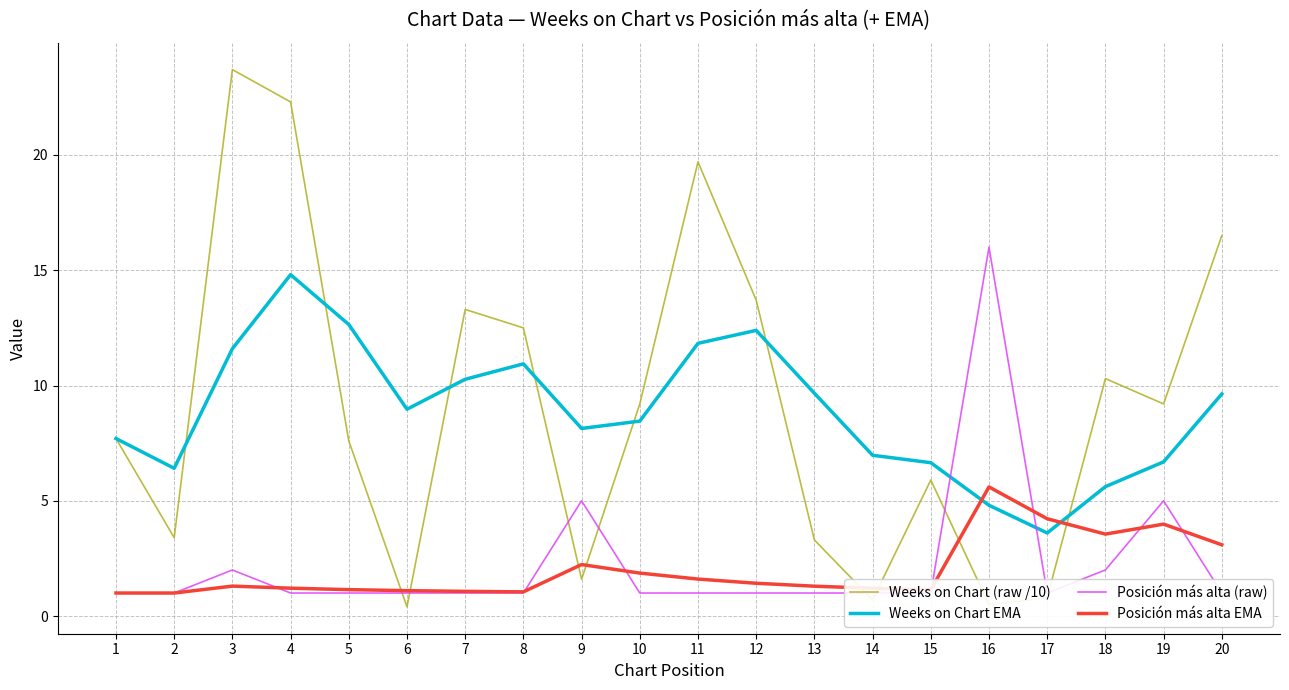

True or false: Weeks on Chart (raw /10) and Posición más alta (raw) cross at least once.

True